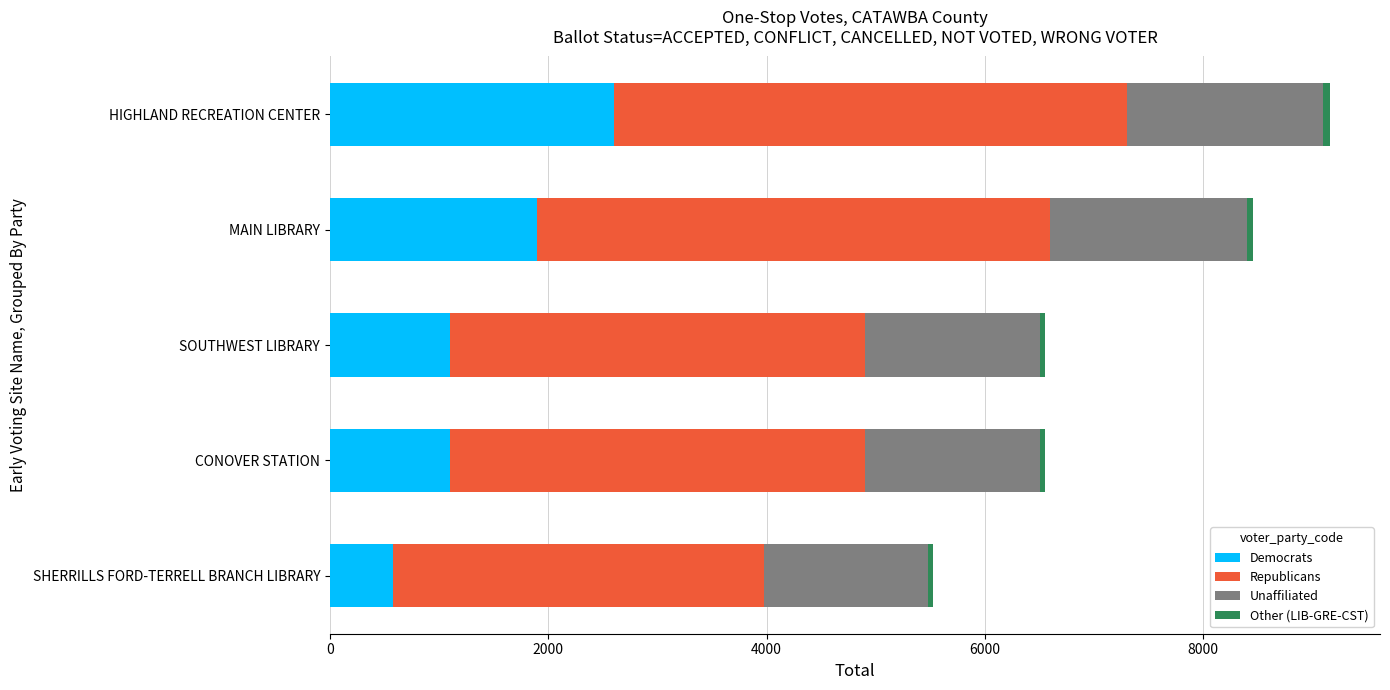

Is it true that Democrats equals 2600 at HIGHLAND RECREATION CENTER?

True